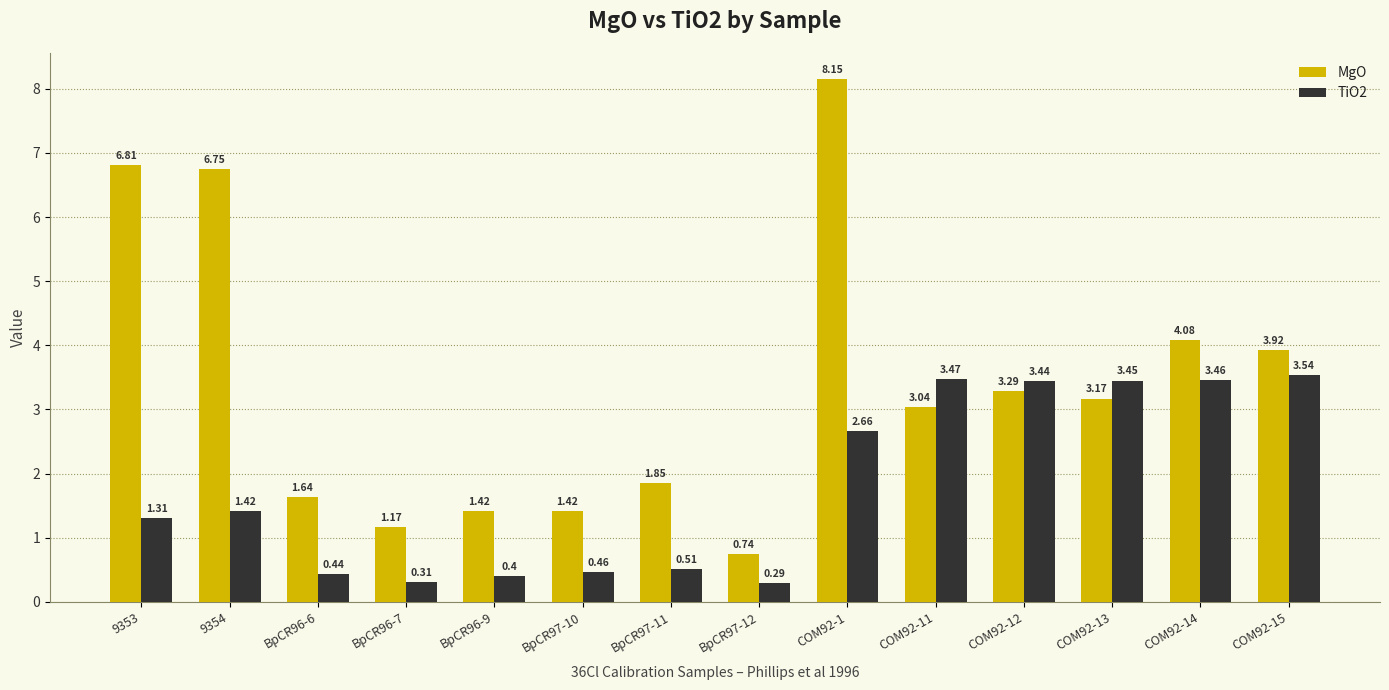

How many bars are there in total?

28